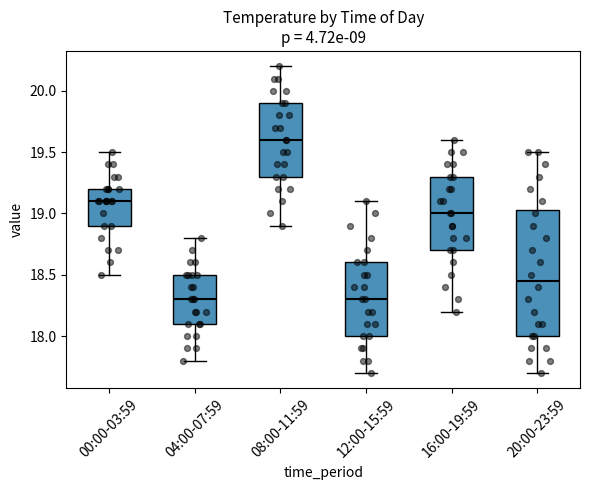

Reading left to right, transcribe this box plot: for each box, give where its median line is, the range the box spans, and where its two whiskers end, as read against the y-axis. The values are not printed on the chart, so give them approximately, as read against the axis.

00:00-03:59: median 19.10, box 18.90 to 19.20, whiskers 18.50 to 19.50
04:00-07:59: median 18.30, box 18.10 to 18.50, whiskers 17.80 to 18.80
08:00-11:59: median 19.60, box 19.30 to 19.90, whiskers 18.90 to 20.20
12:00-15:59: median 18.30, box 18.00 to 18.60, whiskers 17.70 to 19.10
16:00-19:59: median 19.00, box 18.70 to 19.30, whiskers 18.20 to 19.60
20:00-23:59: median 18.45, box 18.00 to 19.05, whiskers 17.70 to 19.50